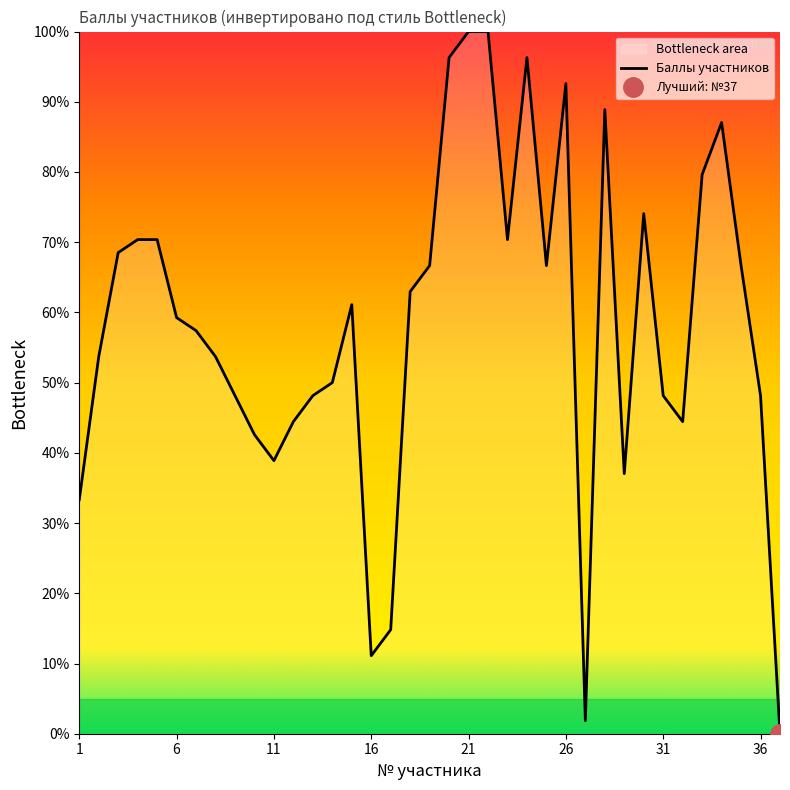

What is the maximum value for Баллы участников?

100.0